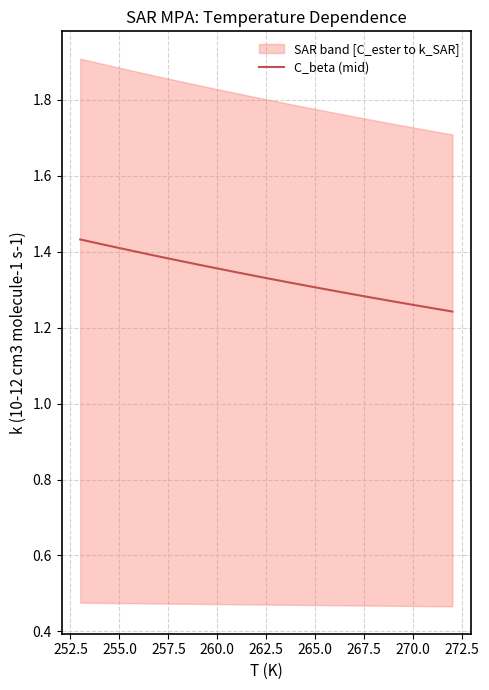

What is the label of the 3rd point from the left?

255.0